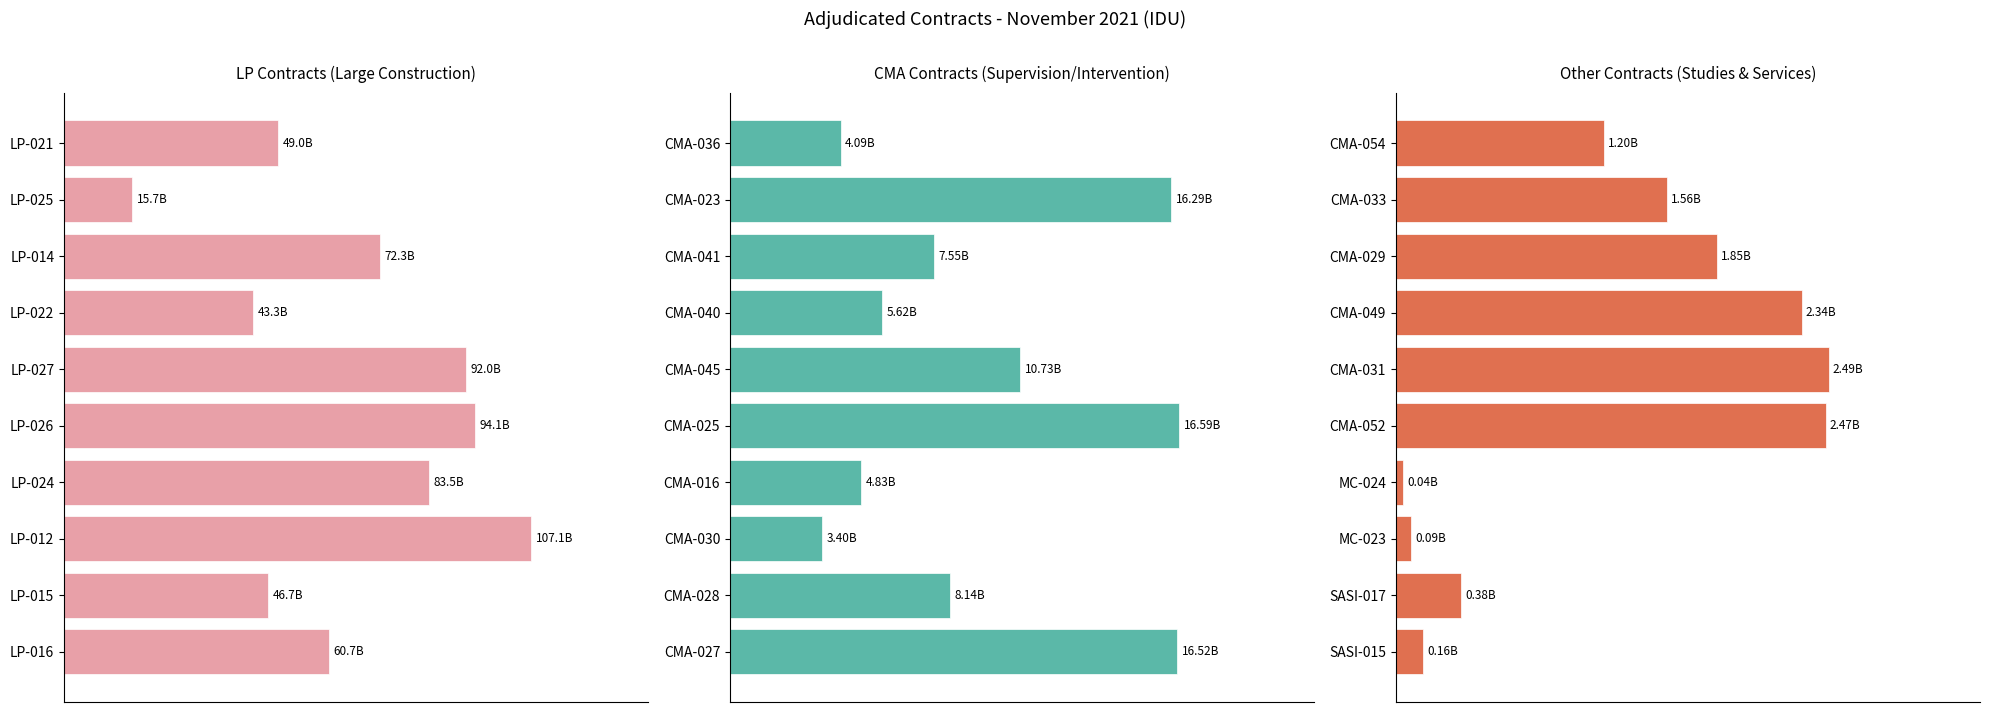

What is the spread (max minus min) of values at 0.4?

106964824645